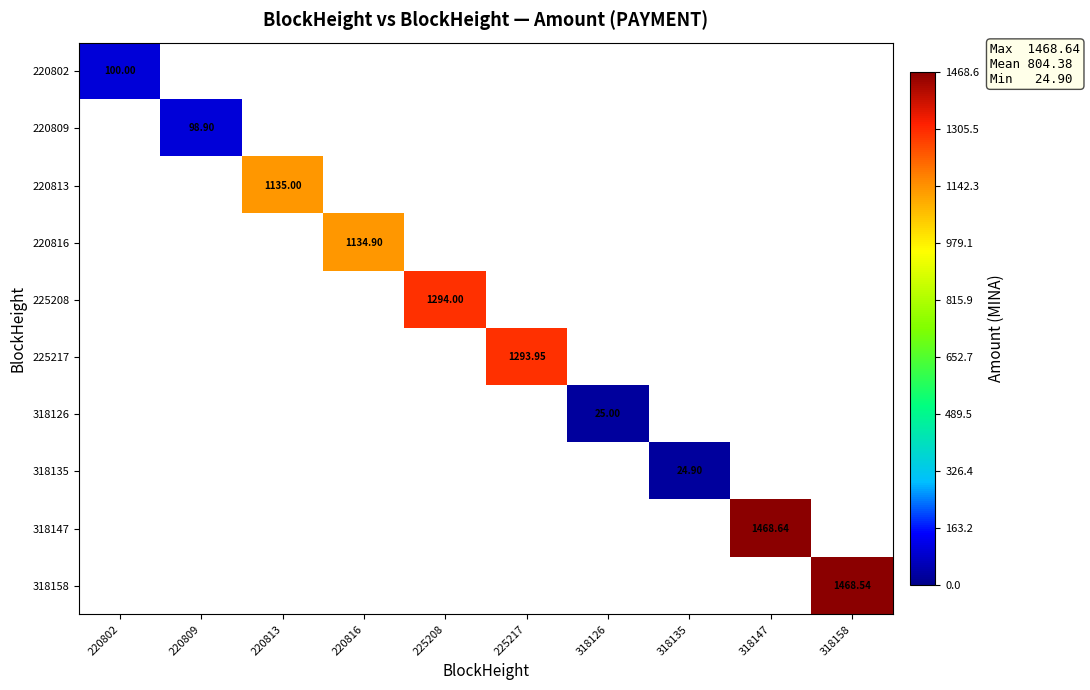

List the labels in order of 318126 value, largest first.

220802, 220809, 220813, 220816, 225208, 225217, 318126, 318135, 318147, 318158